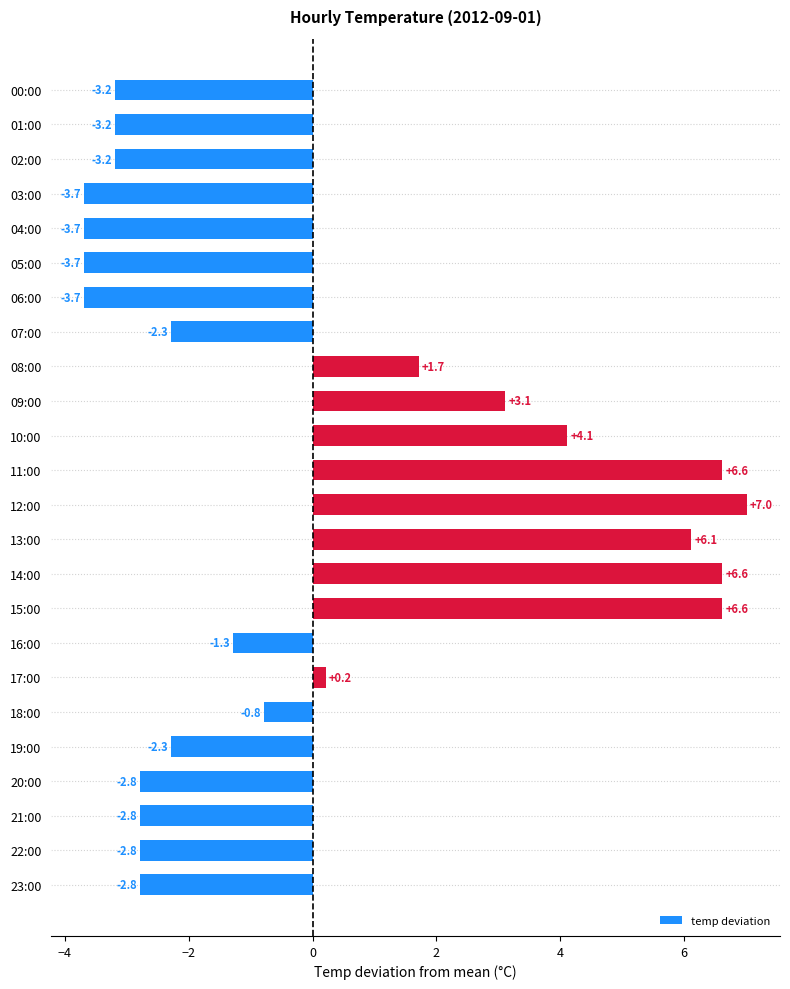

What is the difference between the maximum and minimum values?

10.7